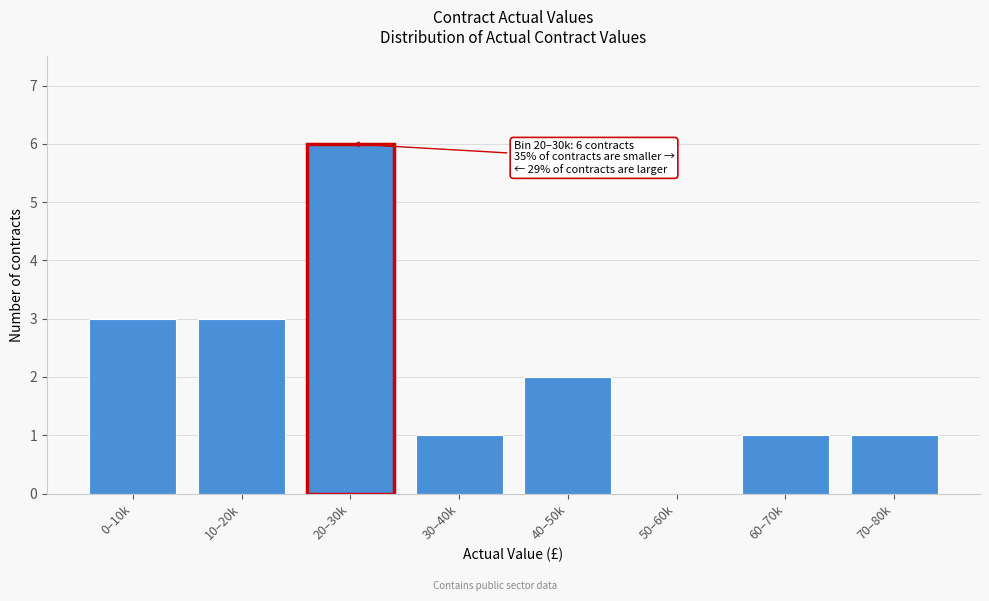

Reading left to right, list all the values displayed in this chart.

0–10k=3	10–20k=3	20–30k=6	30–40k=1	40–50k=2	50–60k=0	60–70k=1	70–80k=1